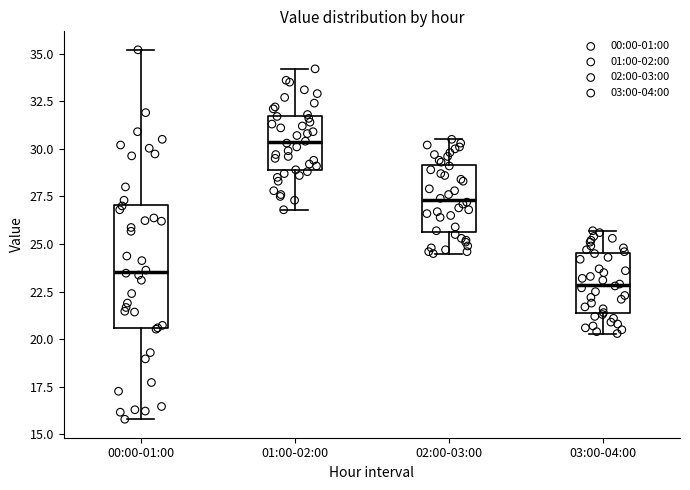

Reading left to right, transcribe this box plot: for each box, give where its median line is, the range the box spans, and where its two whiskers end, as read against the y-axis. The values are not printed on the chart, so give them approximately, as read against the axis.

00:00-01:00: median 23.5, box 20.5 to 27.0, whiskers 16.0 to 35.0
01:00-02:00: median 30.5, box 29.0 to 31.5, whiskers 27.0 to 34.0
02:00-03:00: median 27.5, box 25.5 to 29.0, whiskers 24.5 to 30.5
03:00-04:00: median 23.0, box 21.5 to 24.5, whiskers 20.5 to 25.5